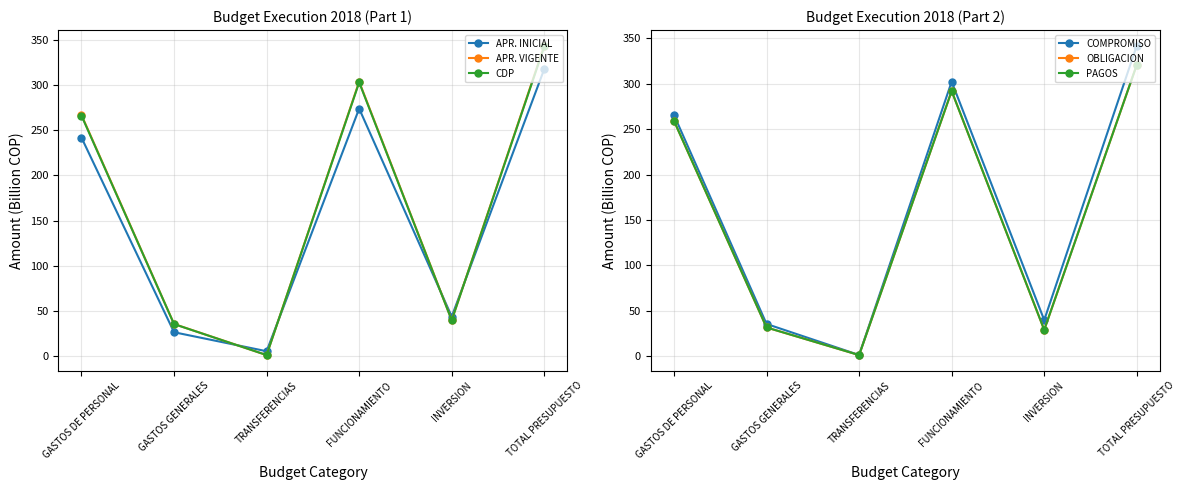

True or false: CDP has a value of 1.3 at TRANSFERENCIAS.

True